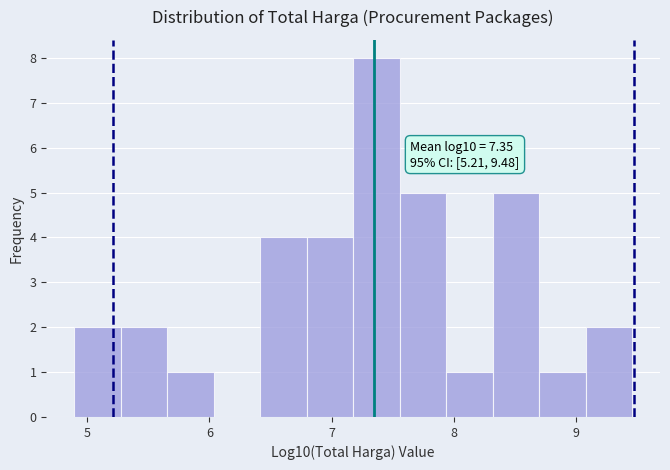

Around what value on the x-axis is the tallest bar? Give the approximate position of its centre, as read against the axis.

7.4